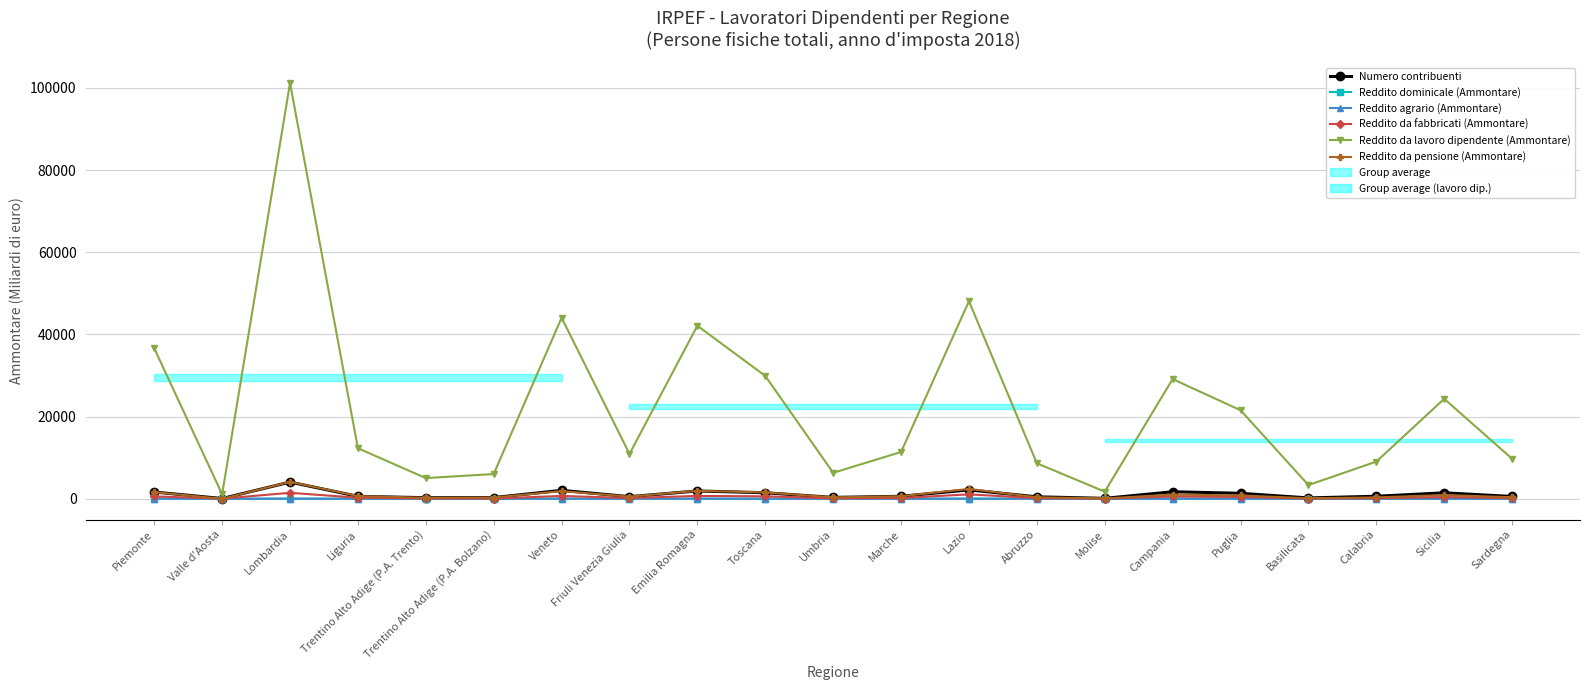

Rank the series by their maximum value, from highest to lowest.

Reddito da lavoro dipendente (Ammontare), Reddito da pensione (Ammontare), Numero contribuenti, Reddito da fabbricati (Ammontare), Reddito dominicale (Ammontare), Reddito agrario (Ammontare)